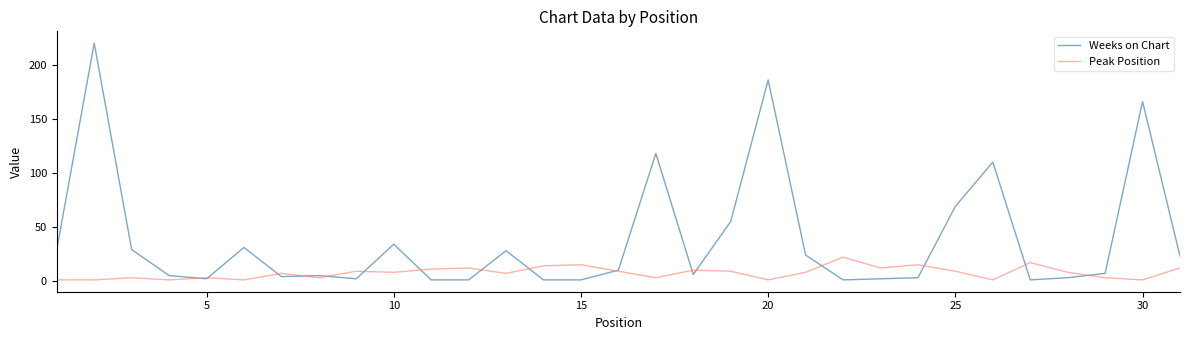

Which series has the largest range (max minus min)?

Weeks on Chart